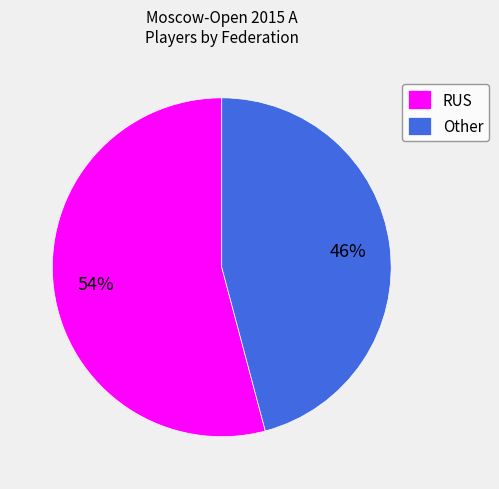

How many slices are in this pie chart?

2